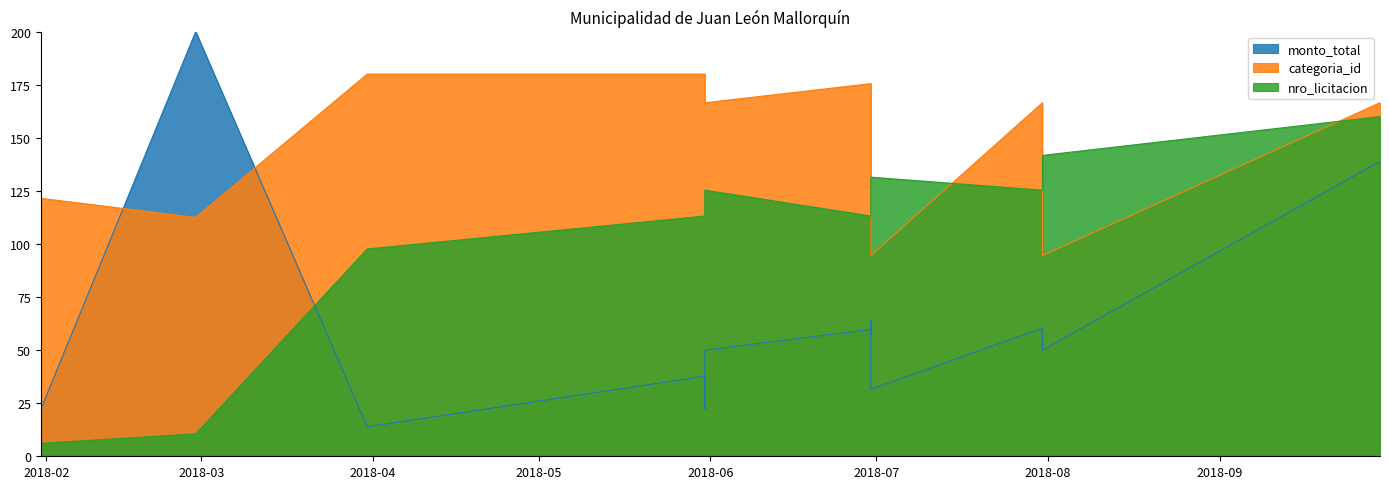

Between which two adjacent categories do nro_licitacion_scaled and monto_total first intersect?

2018-02-28 and 2018-03-31